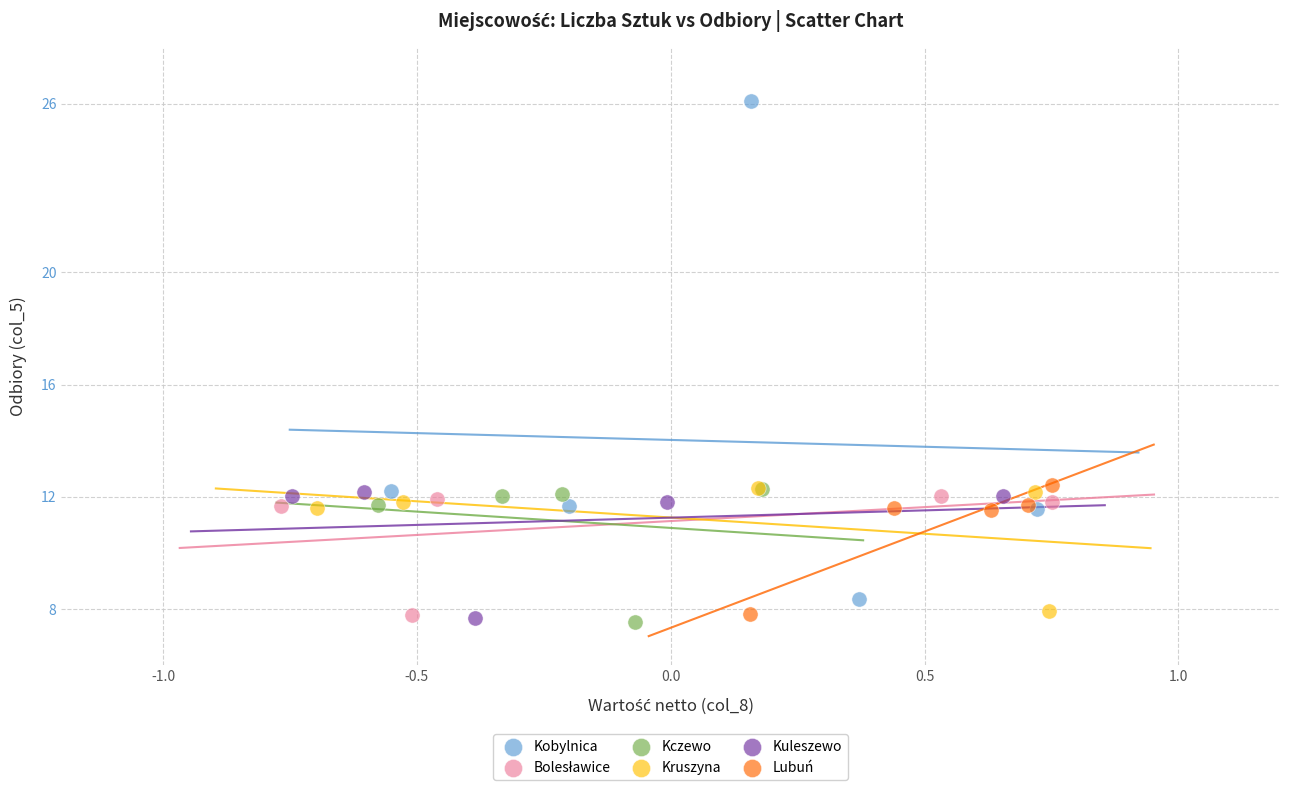

Which series has the largest Y range (max minus min)?

Kobylnica